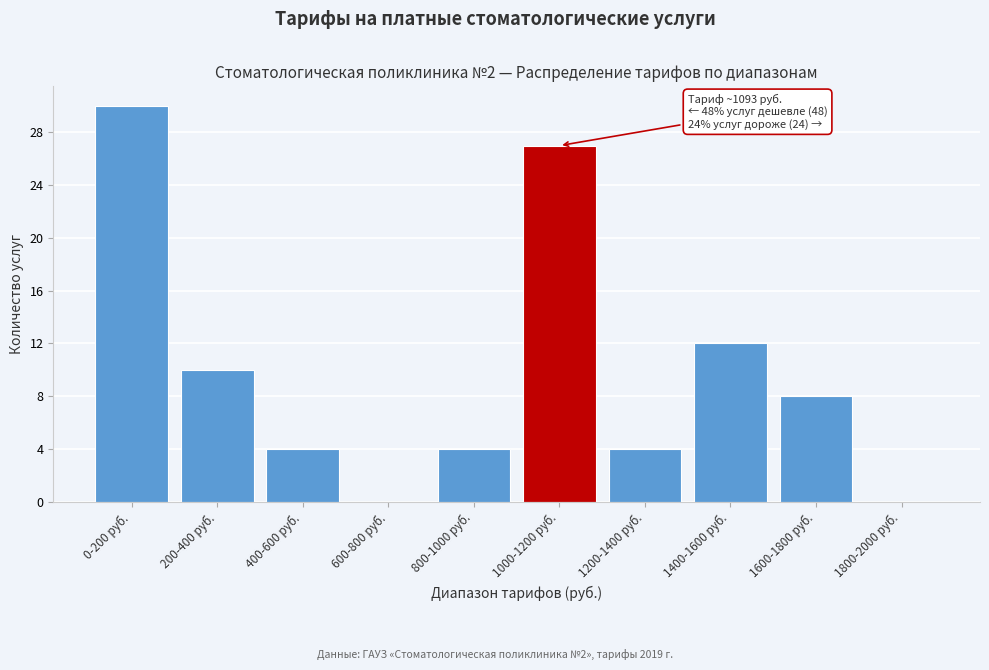

Reading right to left, what are all the values shown in this chart?

1800-2000 руб.=0	1600-1800 руб.=8	1400-1600 руб.=12	1200-1400 руб.=4	1000-1200 руб.=27	800-1000 руб.=4	600-800 руб.=0	400-600 руб.=4	200-400 руб.=10	0-200 руб.=30